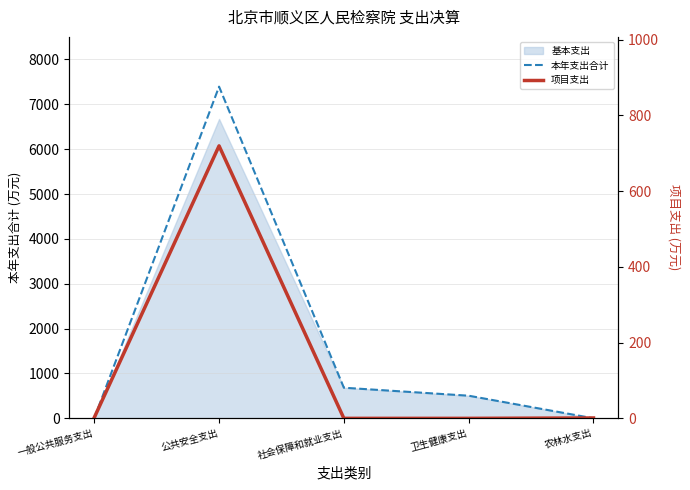

Between 卫生健康支出 and 农林水支出, which series saw the biggest shift?

本年支出合计